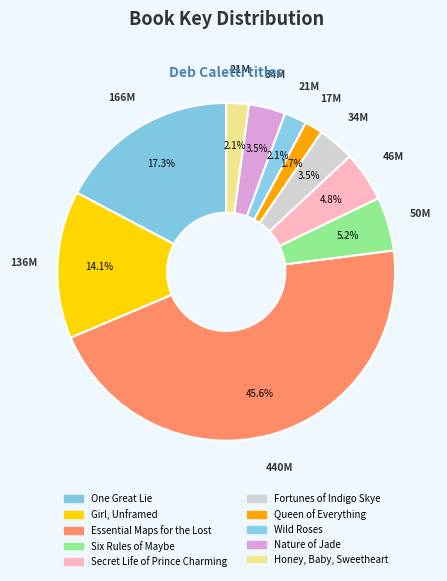

To the nearest percent, what is the average slice percentage?

10%